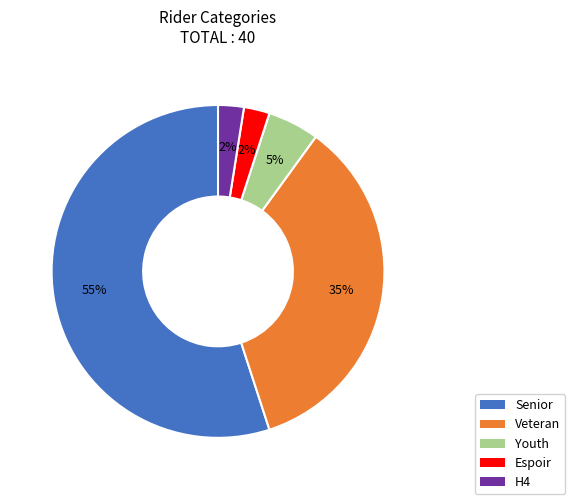

What percentage is the Youth slice, to the nearest percent?

5%